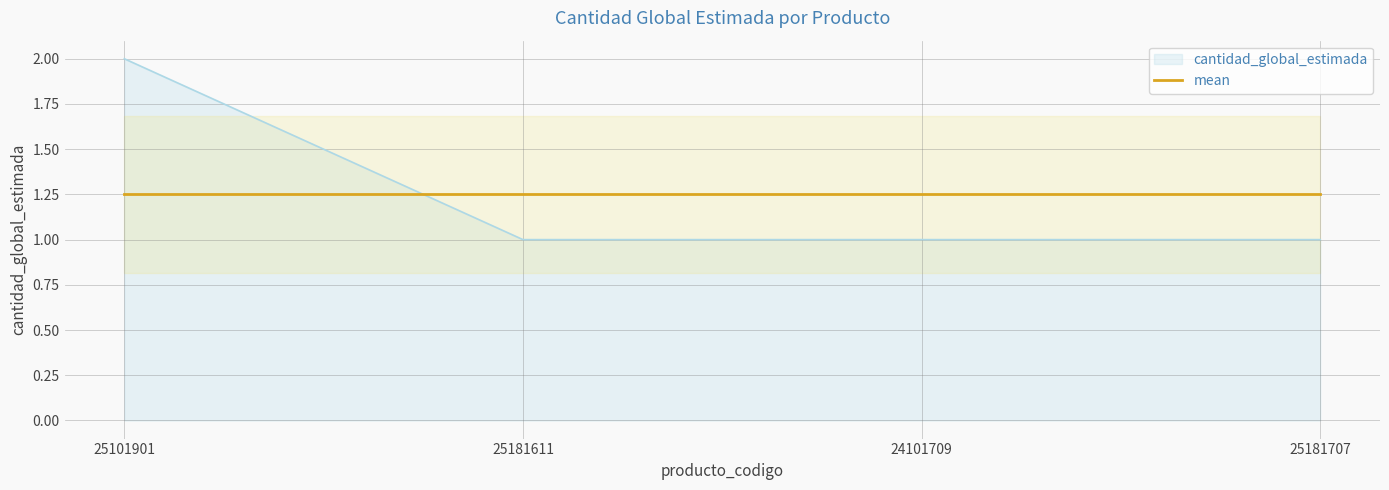

Which has a higher value, 25101901 or 24101709?

25101901